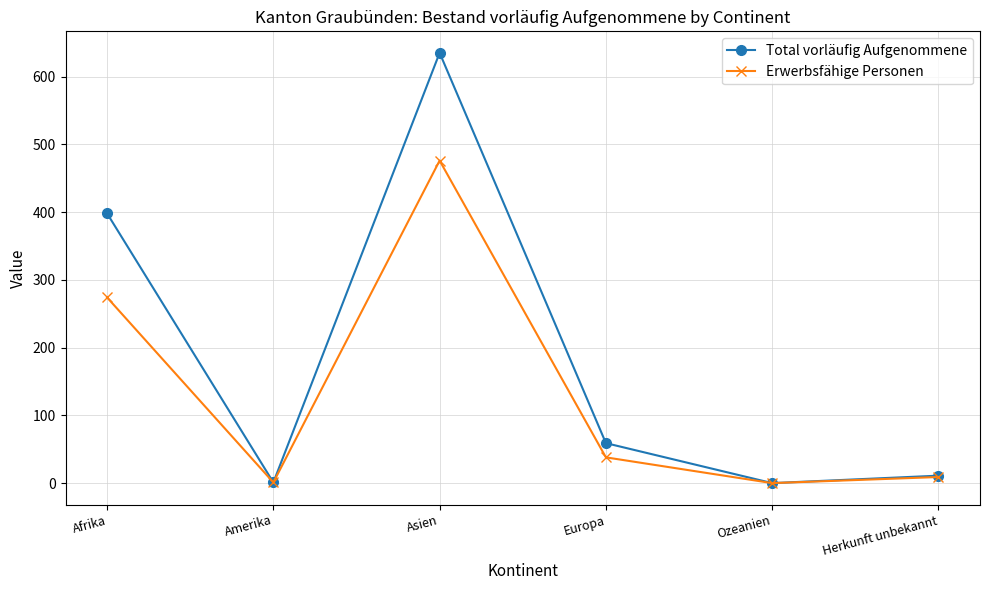

Is it true that Erwerbsfähige Personen equals 175 at Afrika?

False